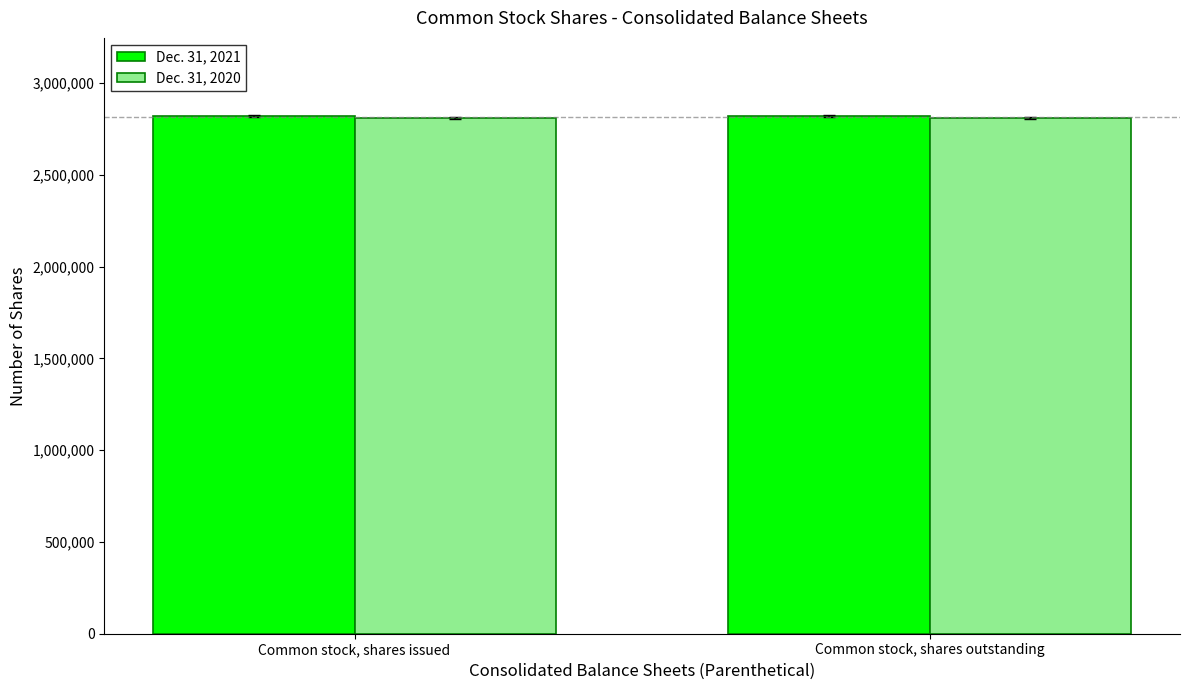

What is the value of the Dec. 31, 2021 bar at the 1st from the left?

2823072